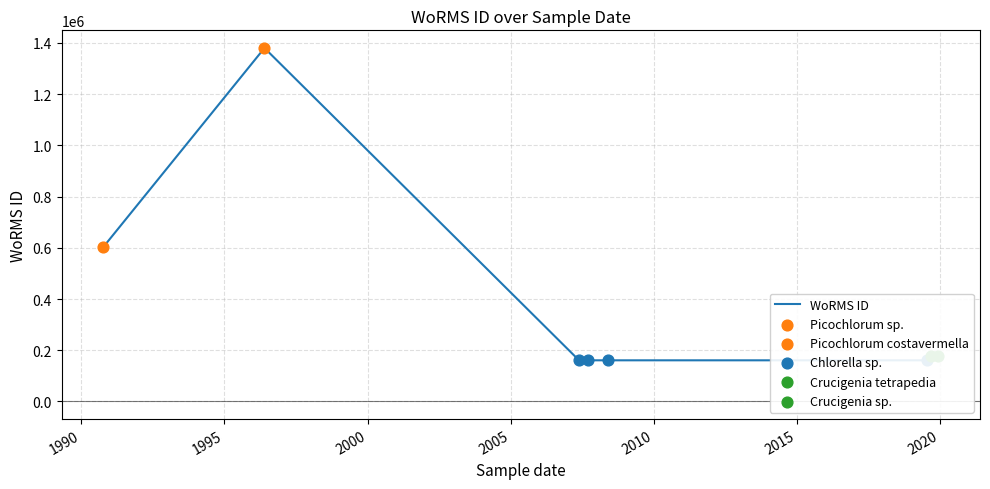

Approximately how many times larger is the value at 2007-09-18 compared to 1996-05-26?

0.1